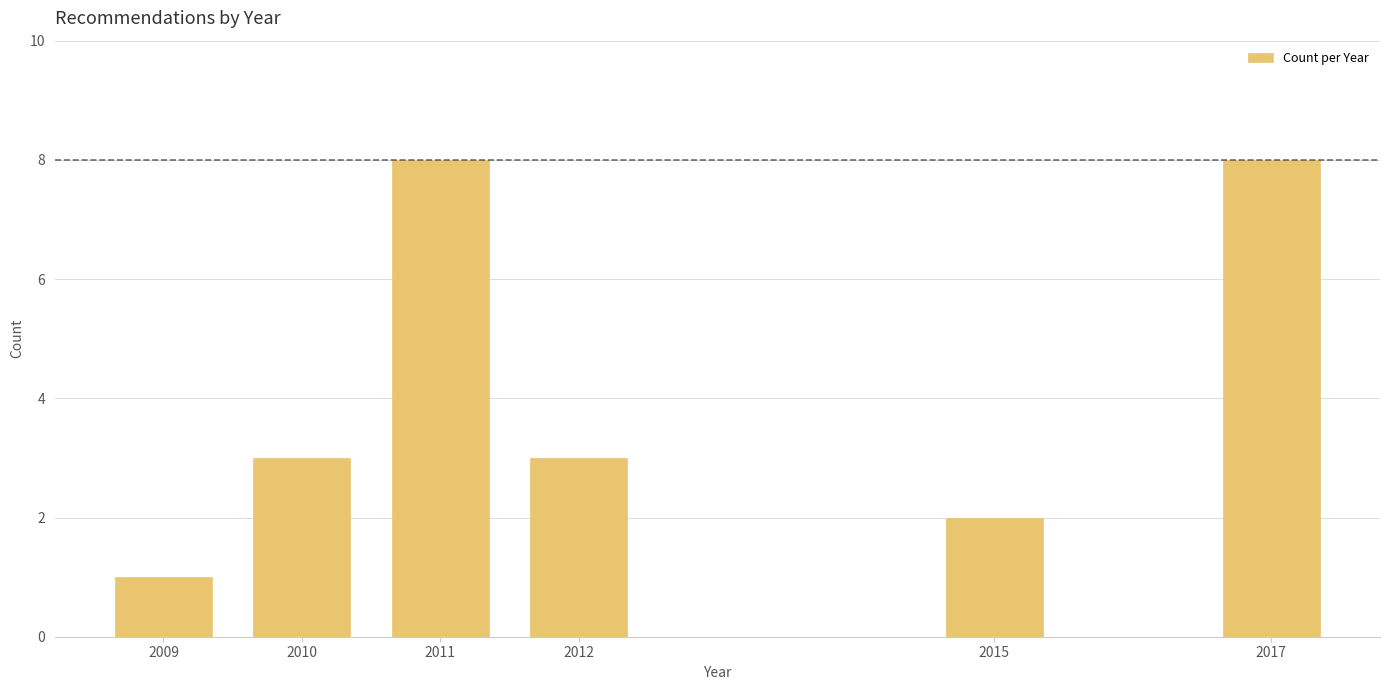

Reading left to right, transcribe all the data shown in this chart.

1	3	8	3	2	8